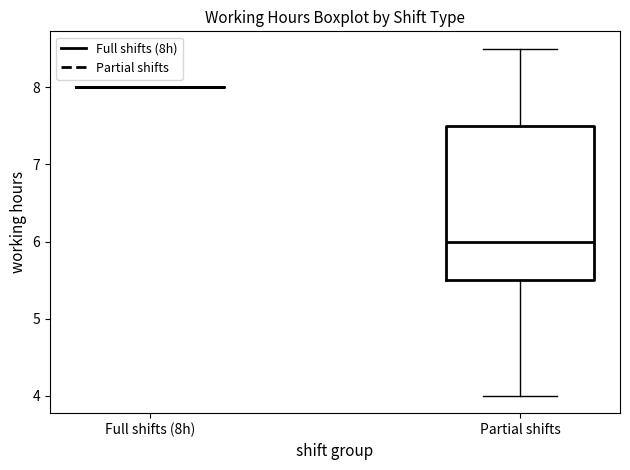

Where is the lower edge of the box for Partial shifts on the y-axis? The values are not printed on the chart, so give them approximately, as read against the axis.

5.5